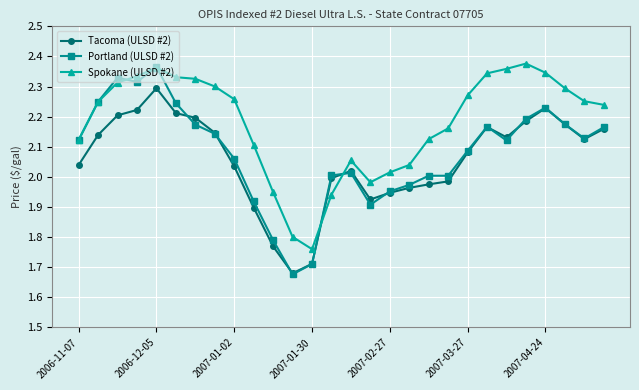

Which series ends up on top after the final intersection of Spokane (ULSD #2) and Tacoma (ULSD #2)?

Spokane (ULSD #2)